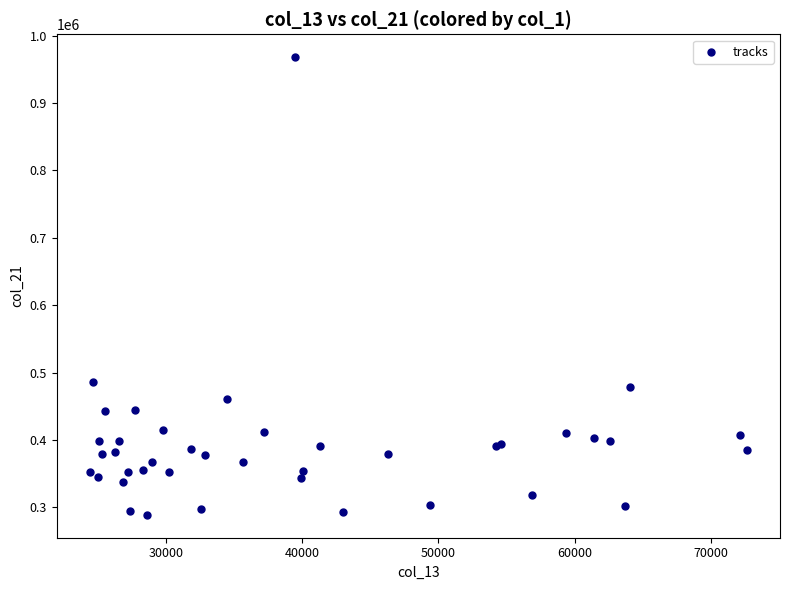

What Y value in the scatter plot is closest to 628500?

486577